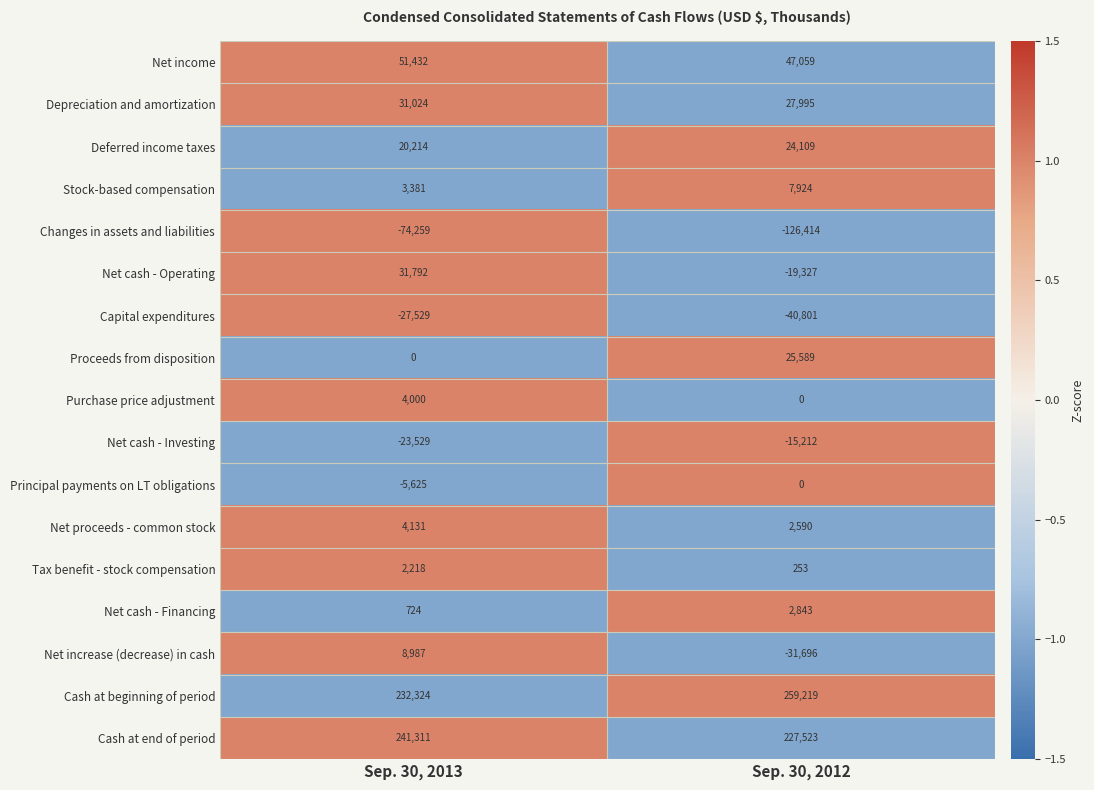

What is the smallest value displayed?

-126414